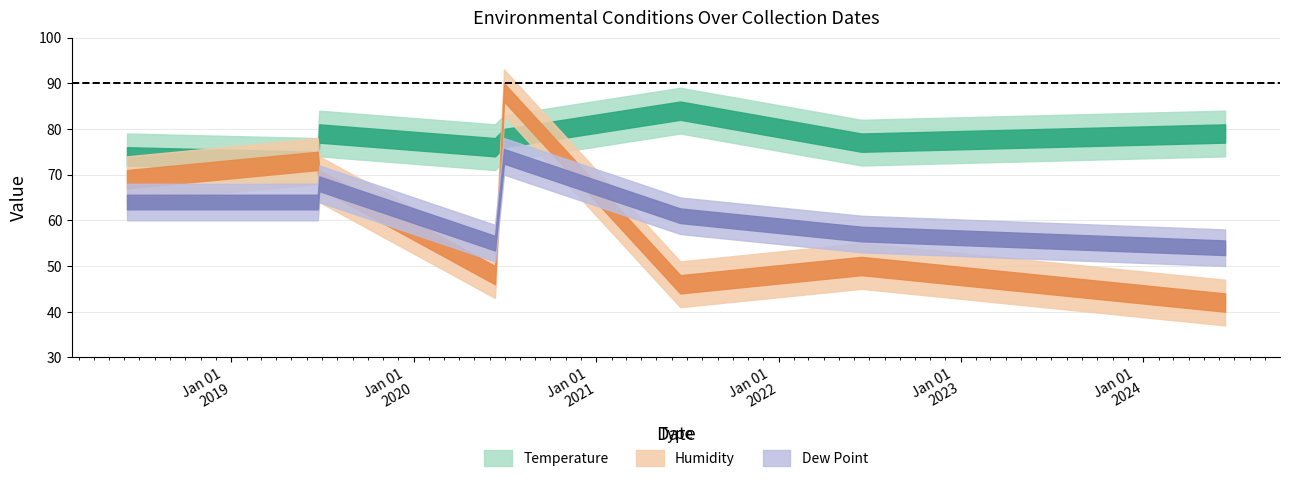

True or false: Temperature has more than 0 interior local peaks.

True